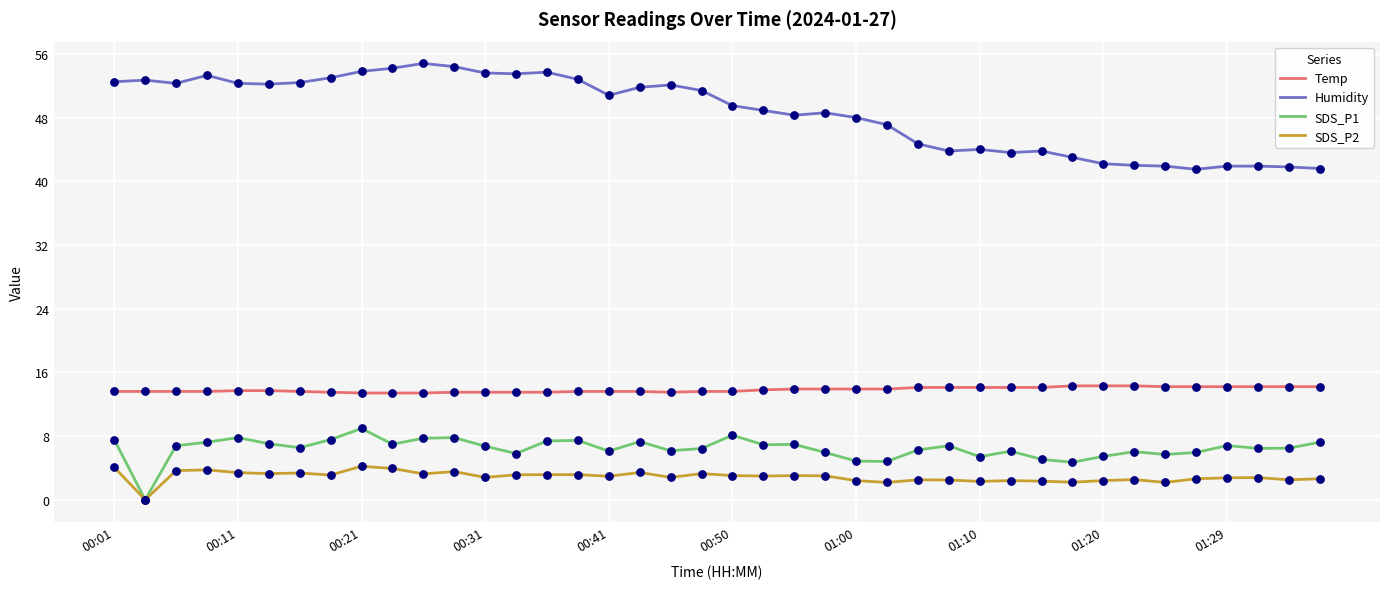

At how many categories does at least one series exceed 50?

20